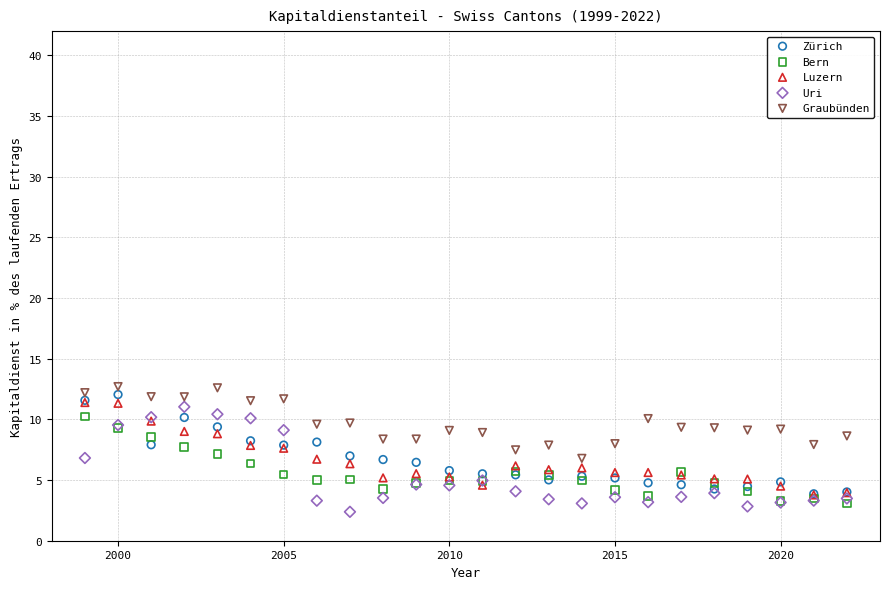

Which series contains the lowest Y value?

Uri